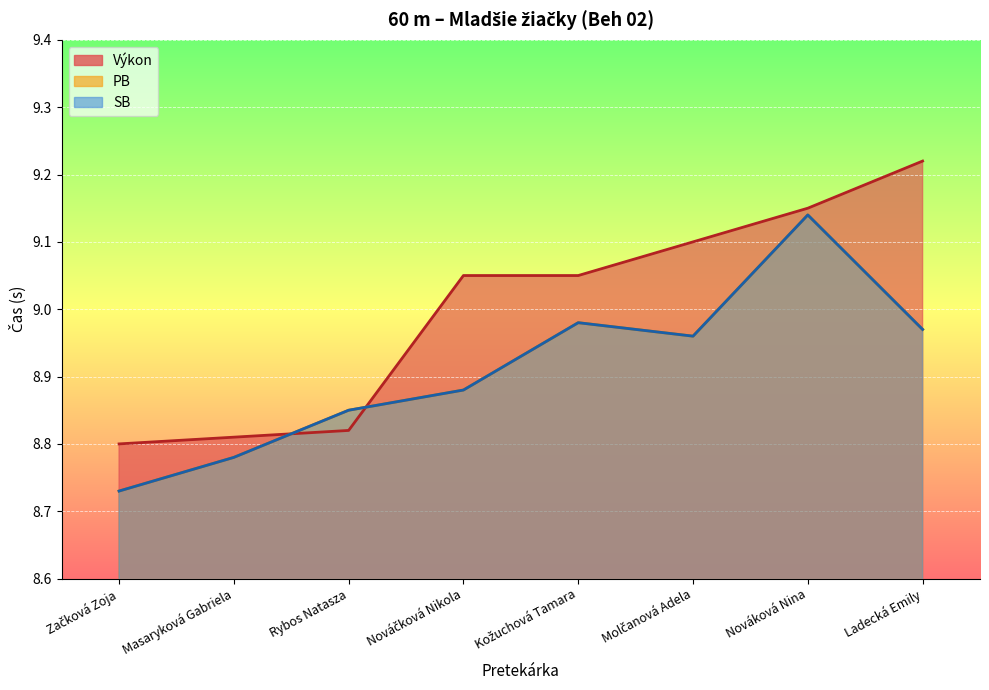

What are all the series names shown in the legend?

Výkon, PB, SB